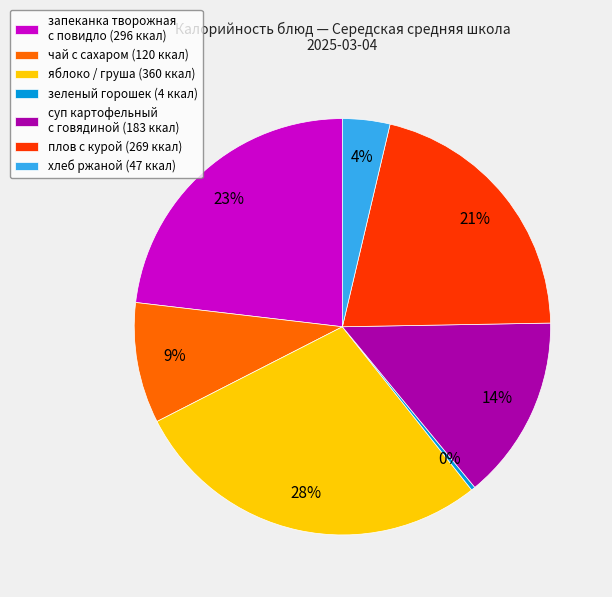

Is it true that запеканка творожная с повидло (296 ккал) is 29% of the pie?

False